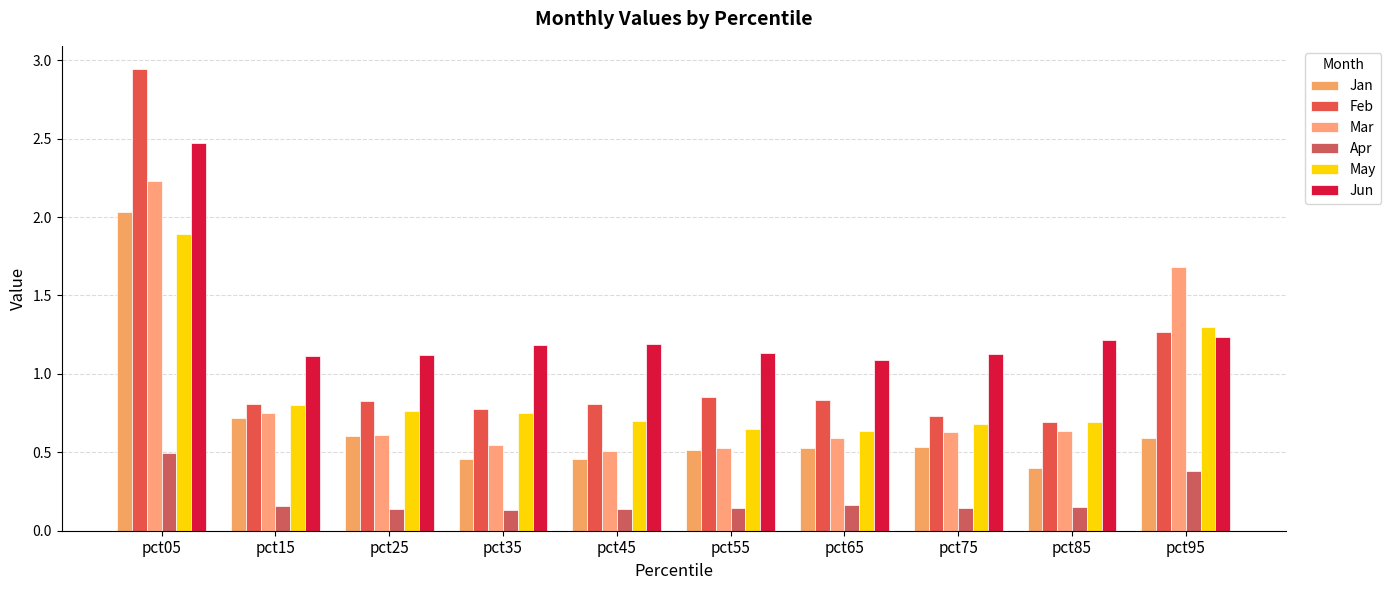

What is the sum of the May values at pct05 and pct35?

2.6